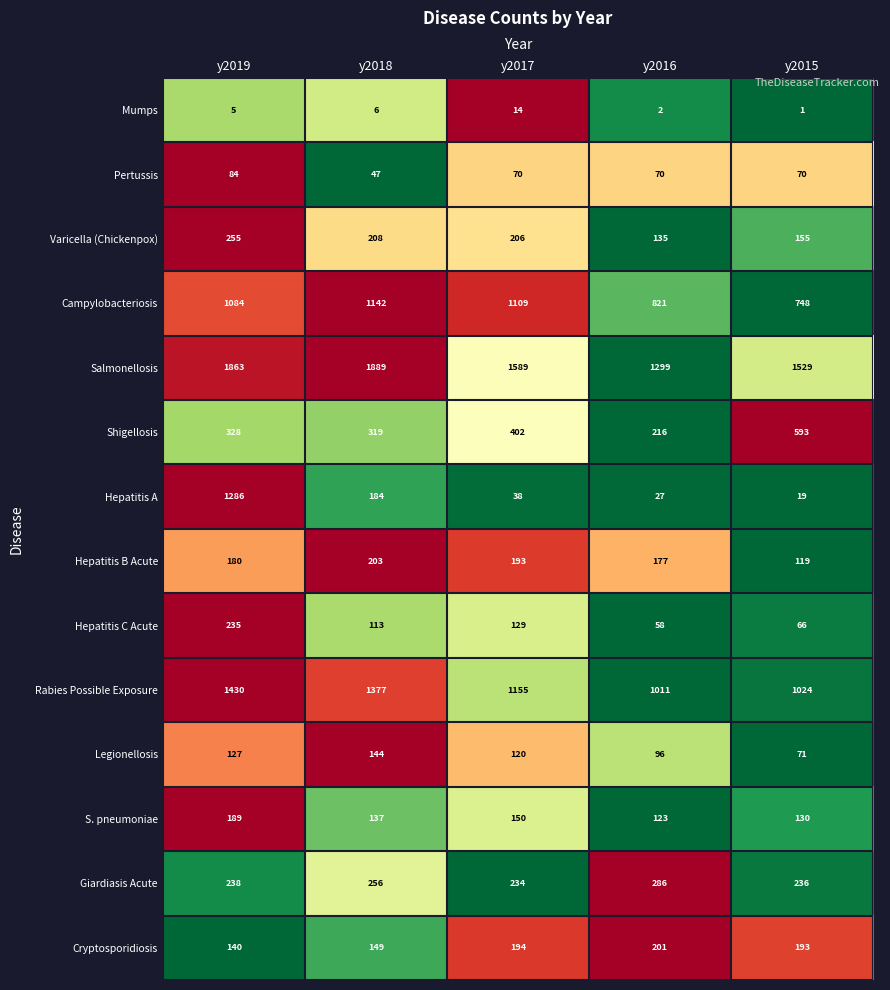

What is the difference between the maximum and second lowest values in the Cryptosporidiosis series?

52